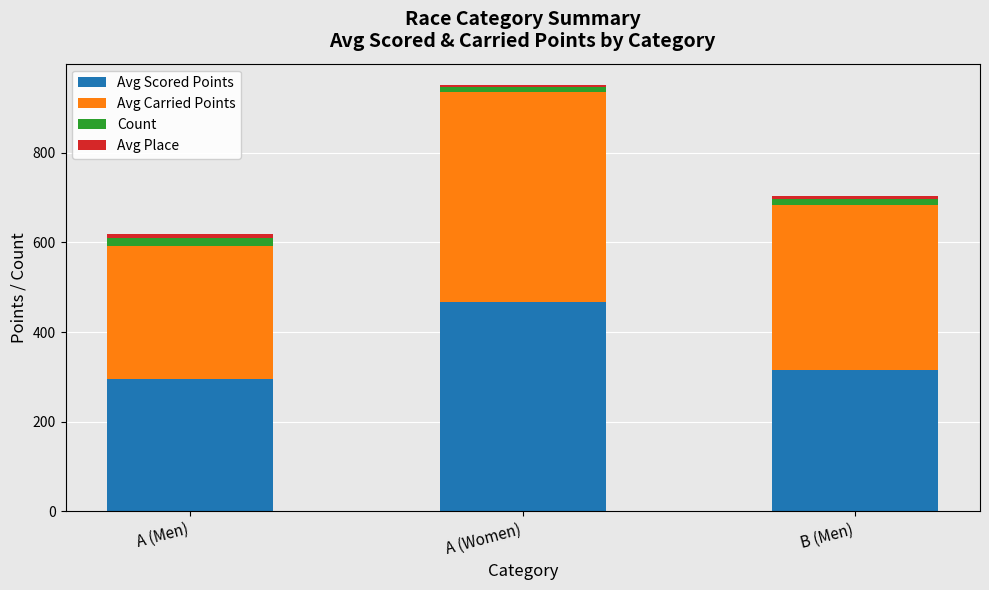

At which category is the sum across all series the highest?

A (Women)